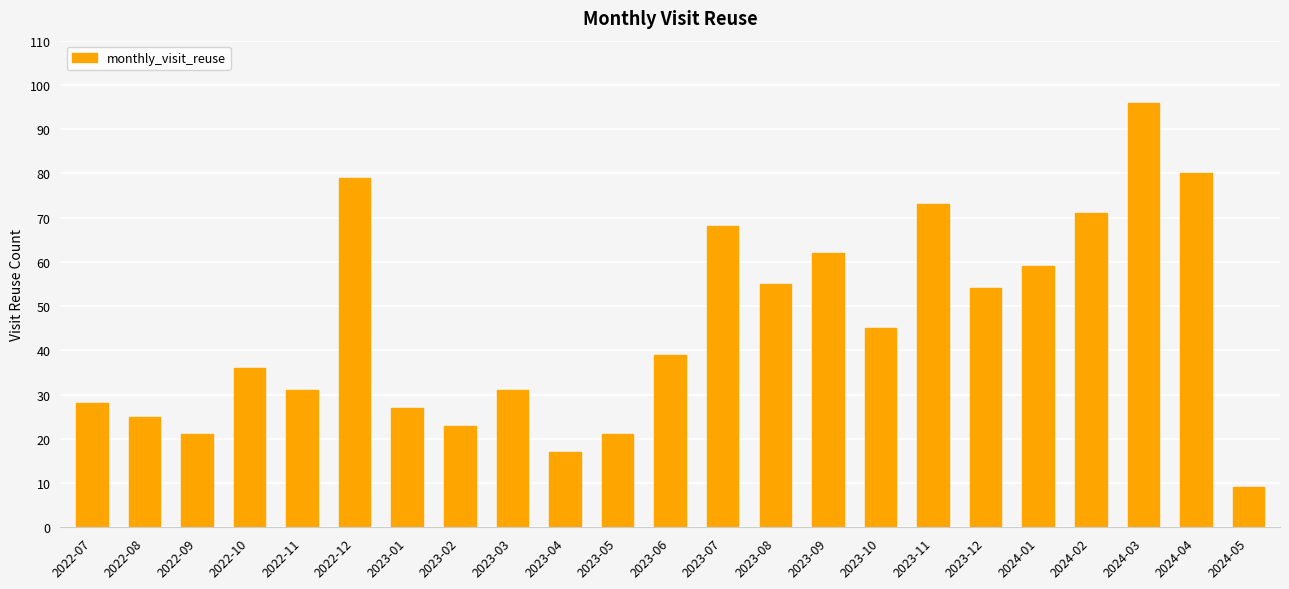

Approximately how many times larger is the value at 2023-12 compared to 2023-11?

0.7